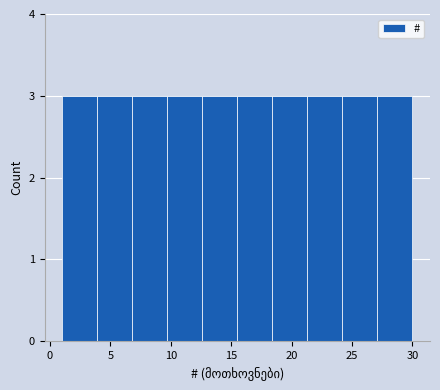

How tall is the bar that spans 12.6 to 15.5 on the x-axis? Neither the bar edges nor the heights are printed on the chart, so give them approximately, as read against the axes.

3